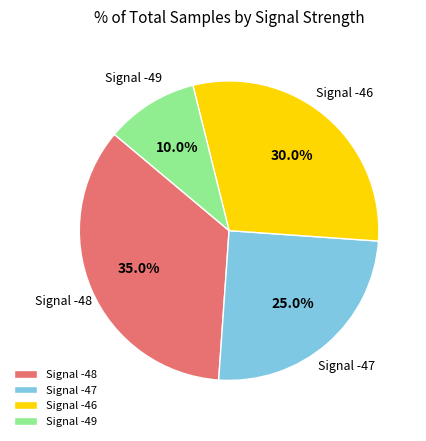

Rank the categories by value from lowest to highest.

Signal -49, Signal -47, Signal -46, Signal -48